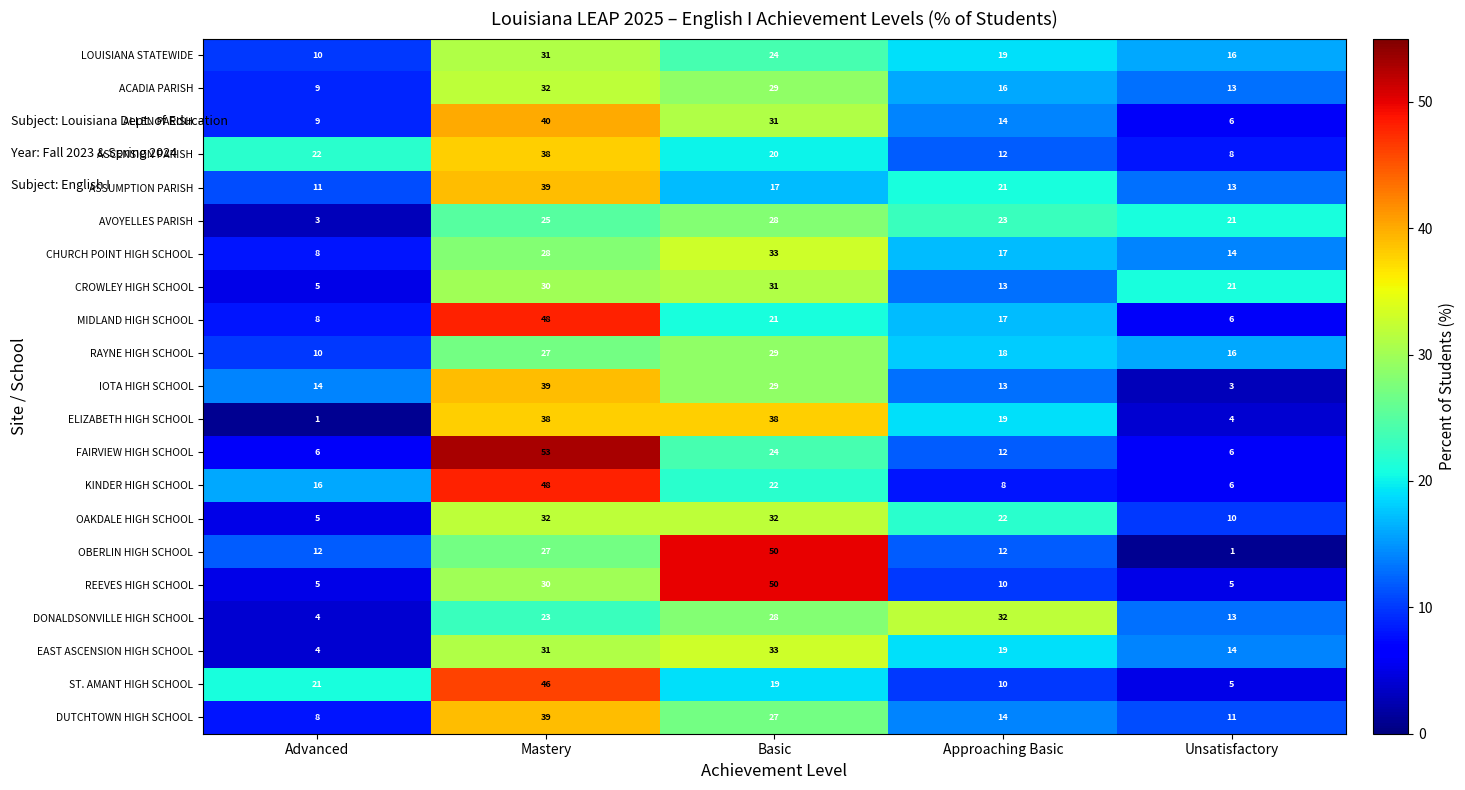

What is the maximum value shown in the chart?

53